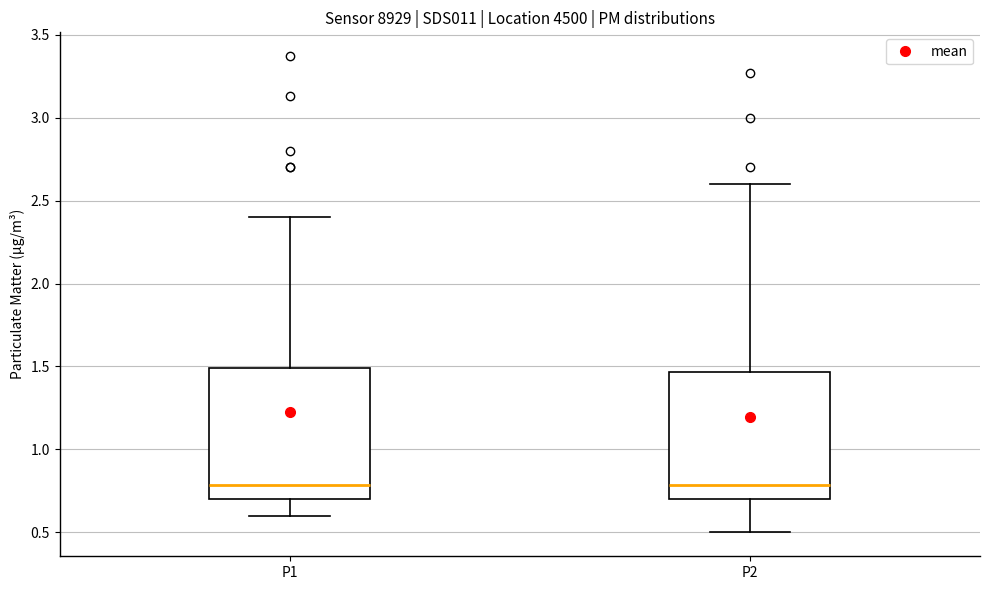

Where does the lower whisker of the box for P2 end on the y-axis? The values are not printed on the chart, so give them approximately, as read against the axis.

0.50